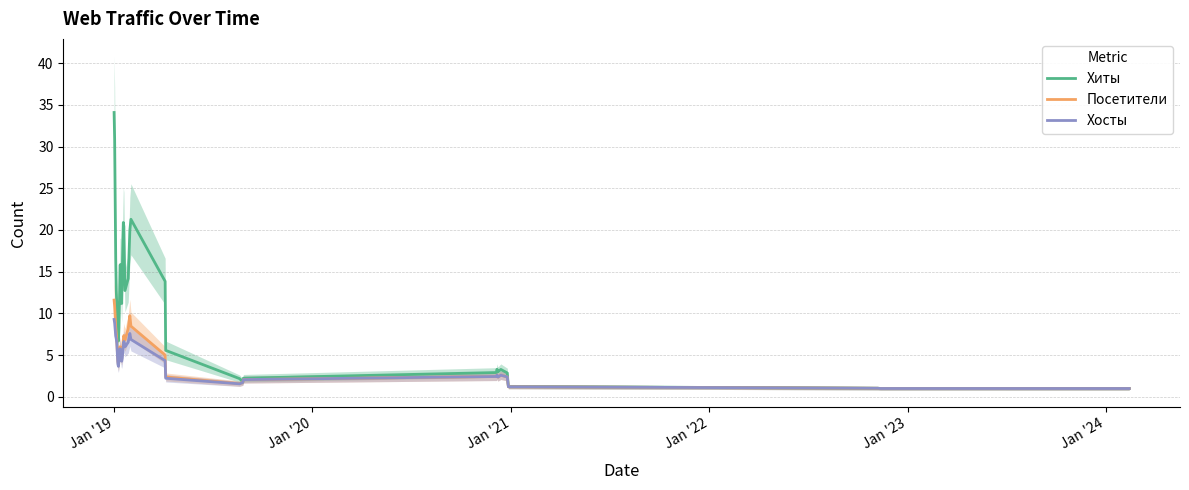

What is the value of the Хиты point at the 12th from the left?

15.8